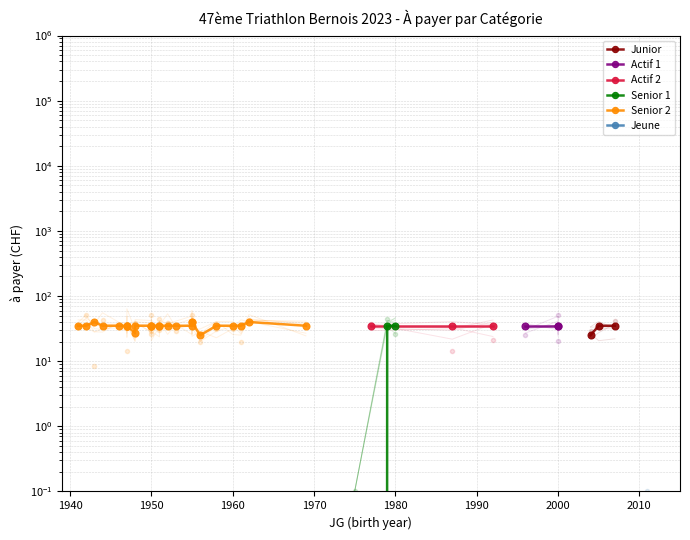

What is the value of the Senior 1 point at the 2nd from the left?

35.0